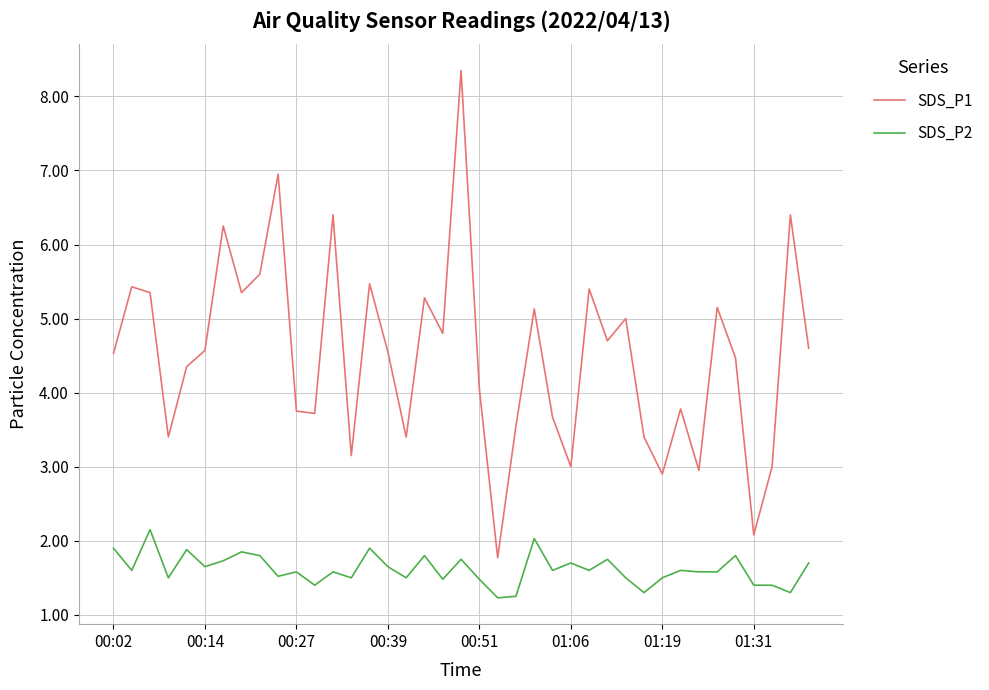

Which series has the largest total across all categories?

SDS_P1